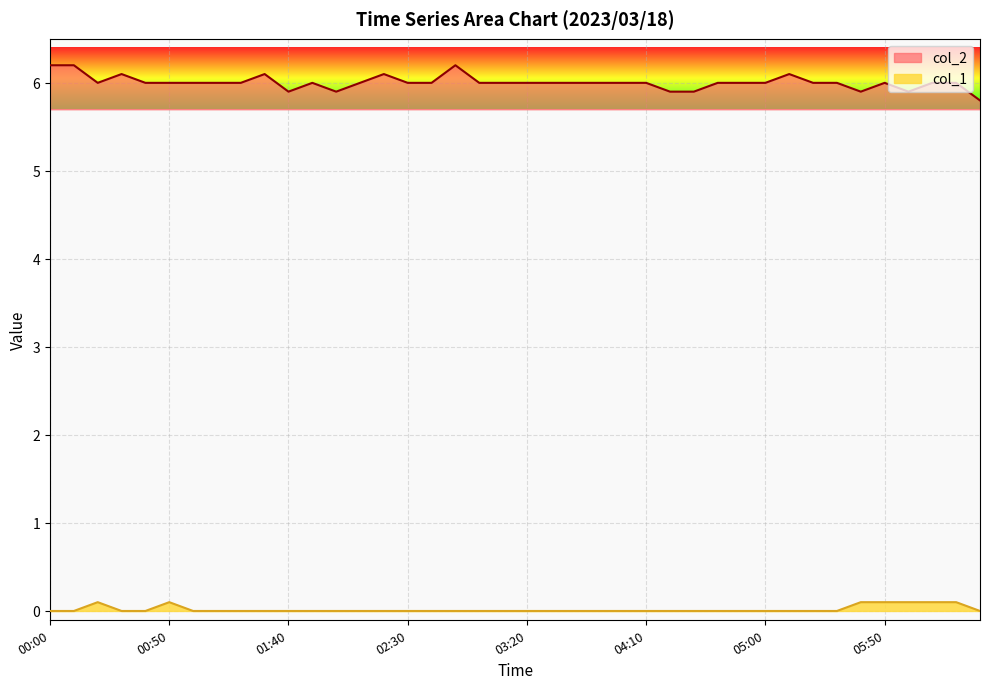

Which series changed the most between 01:40 and 04:20?

col_2